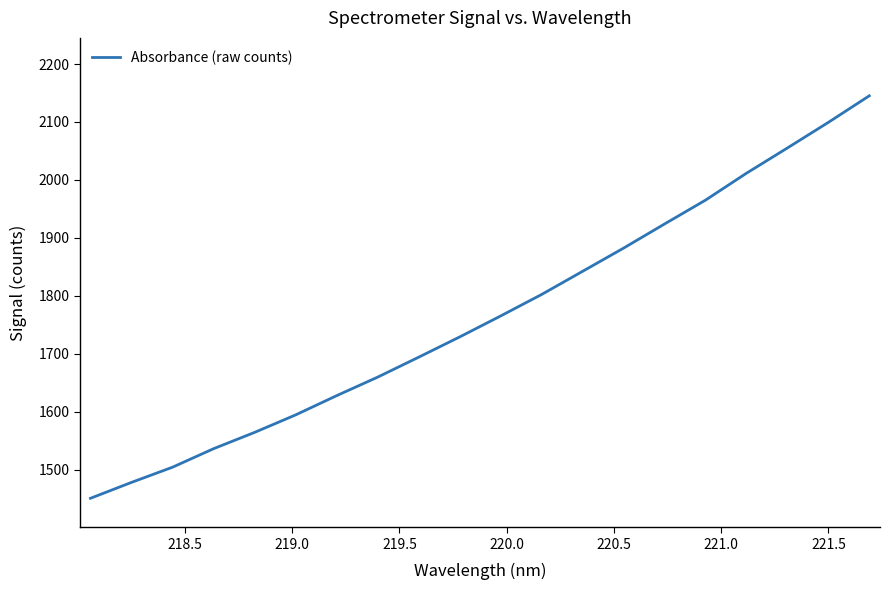

What is the difference between the maximum and minimum values?

694.8